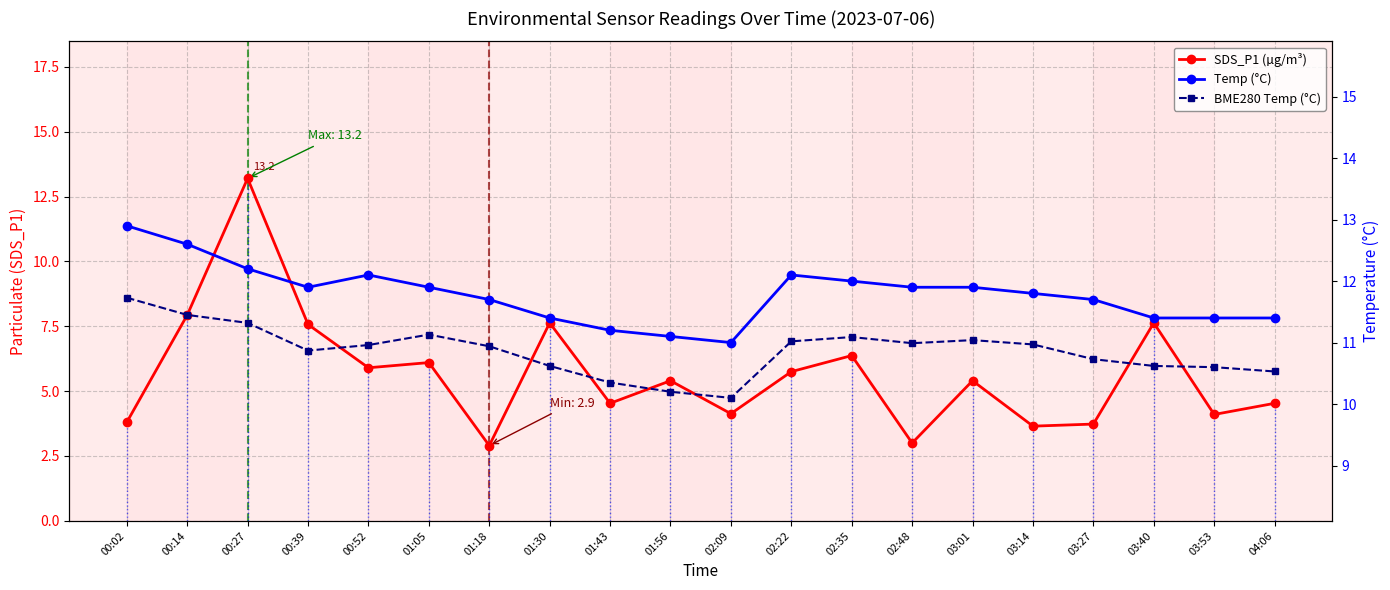

What is the spread (max minus min) of values at 03:14?

8.2